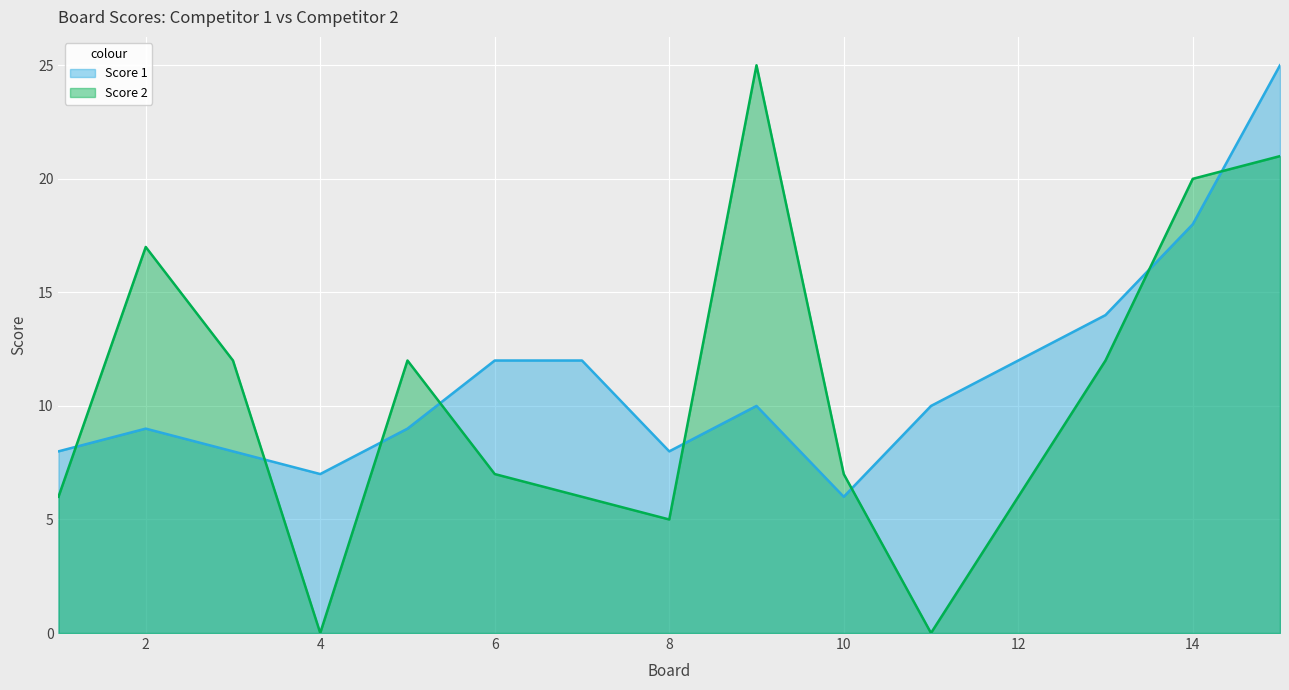

Where does the Score 2 series first go above 7?

2